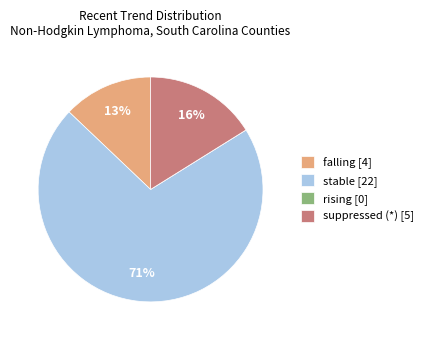

The falling [4] slice represents 18% of the pie. True or false?

False